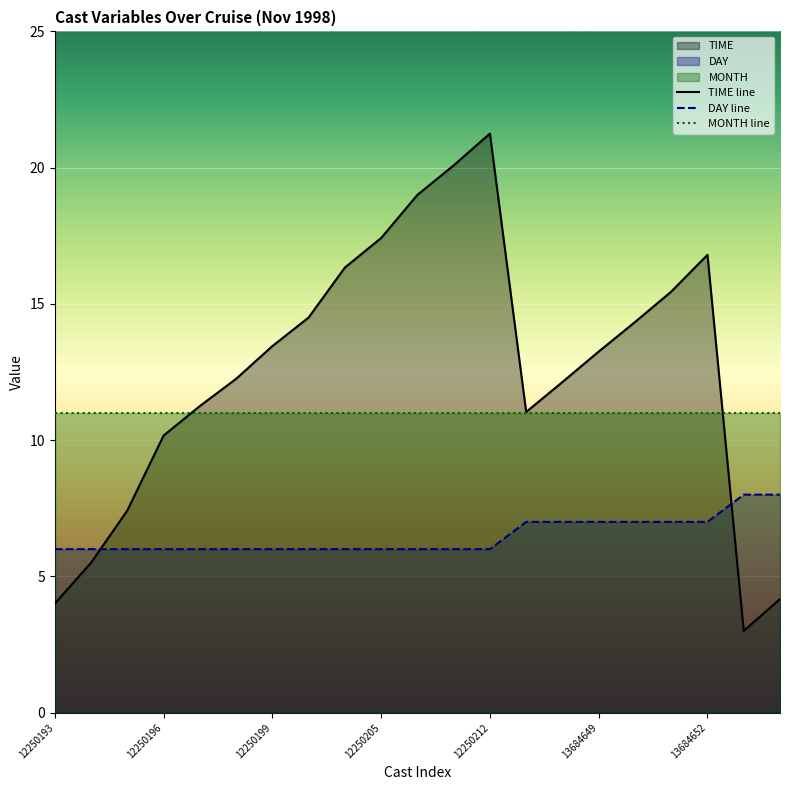

True or false: TIME line has more than 2 points higher than both neighbors.

False